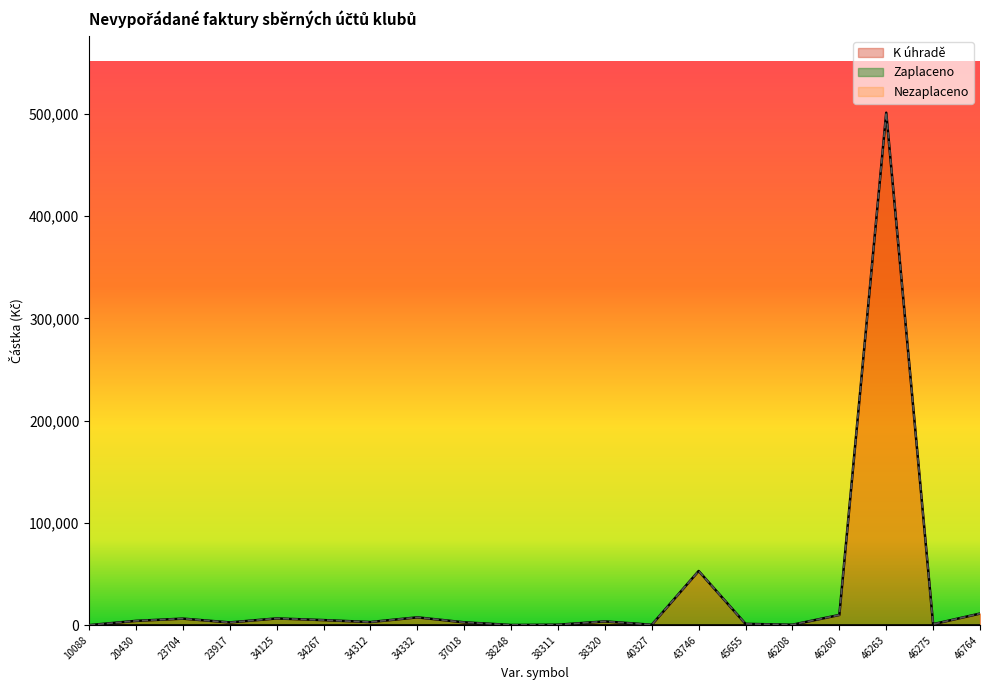

Which category has the highest value across all series?

46263